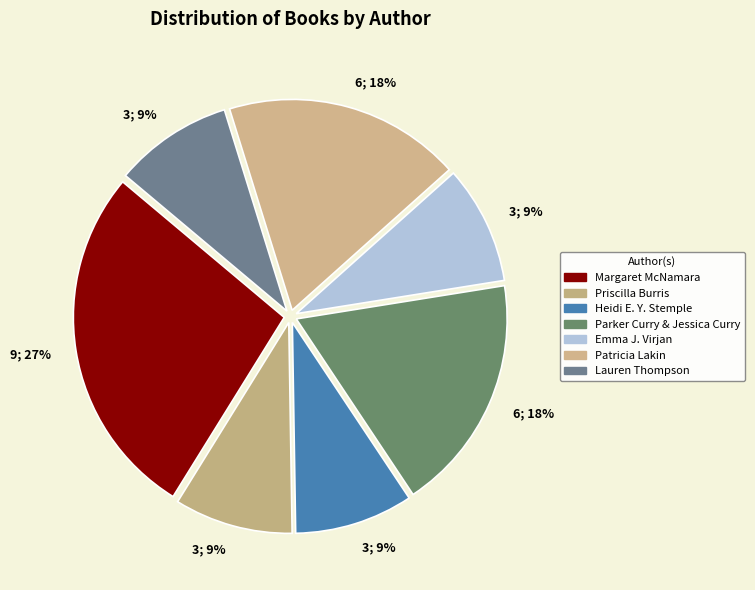

Count the number of slices in the pie.

7